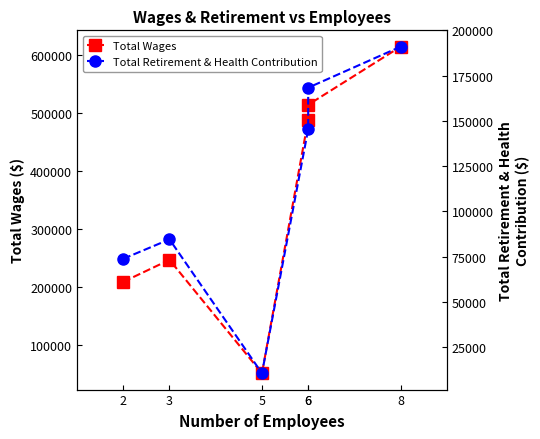

What is the difference between the Total Retirement & Health Contribution values at 6 and 6?

22956